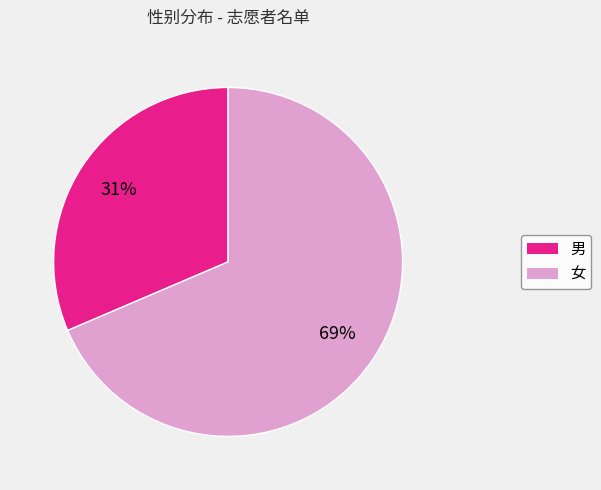

Do 男 and 女 together represent more than half of the pie?

Yes